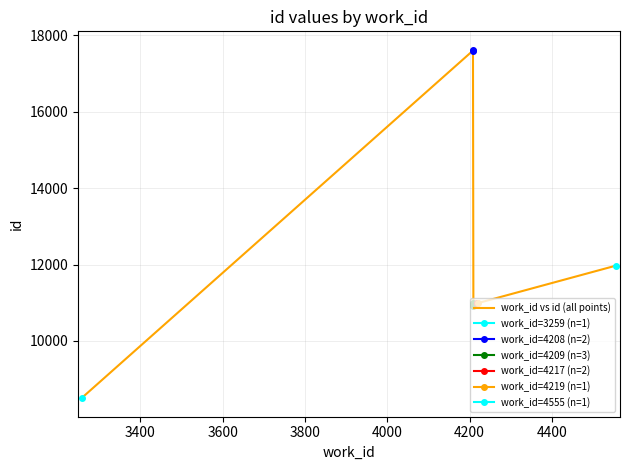

Rank the categories by id value from lowest to highest.

3259, 4209, 4209, 4219, 4217, 4217, 4209, 4555, 4208, 4208